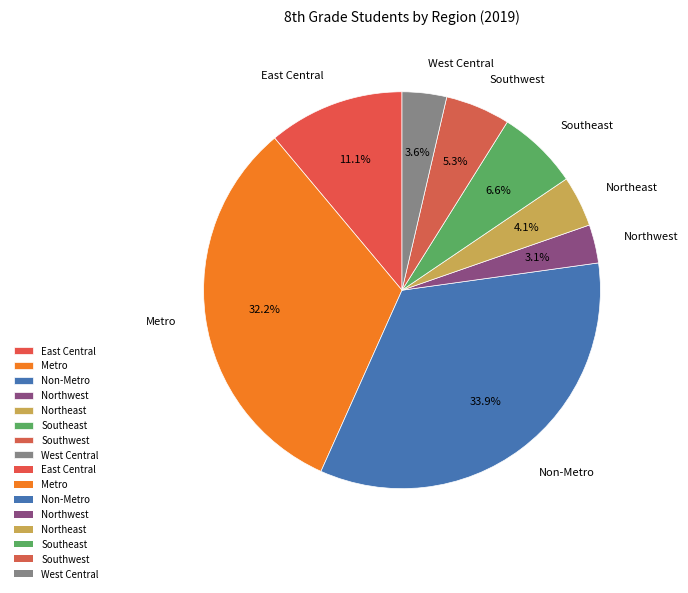

To the nearest percent, what is the average slice percentage?

12%